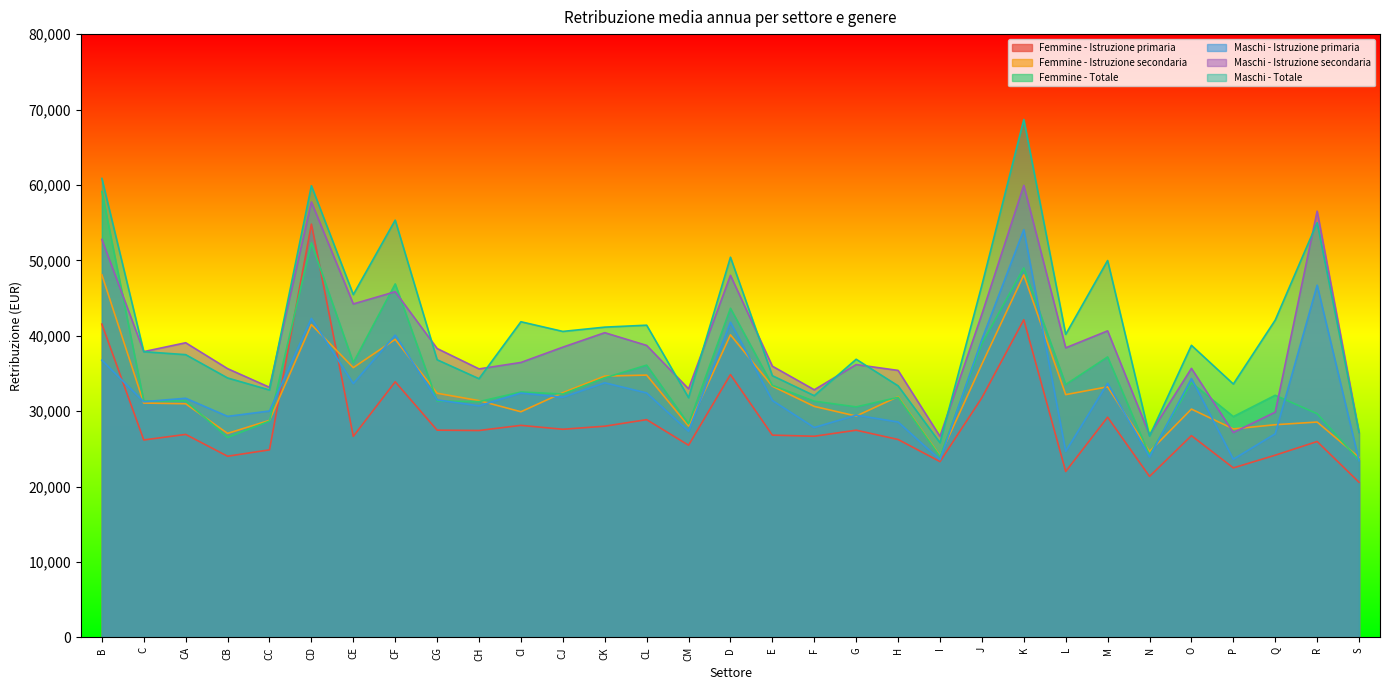

At how many categories does at least one series exceed 37070?

19